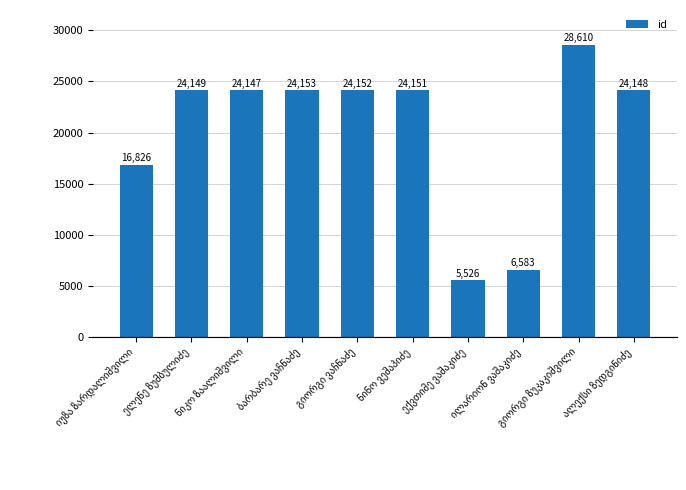

What is the difference between the second highest and minimum values?

18627